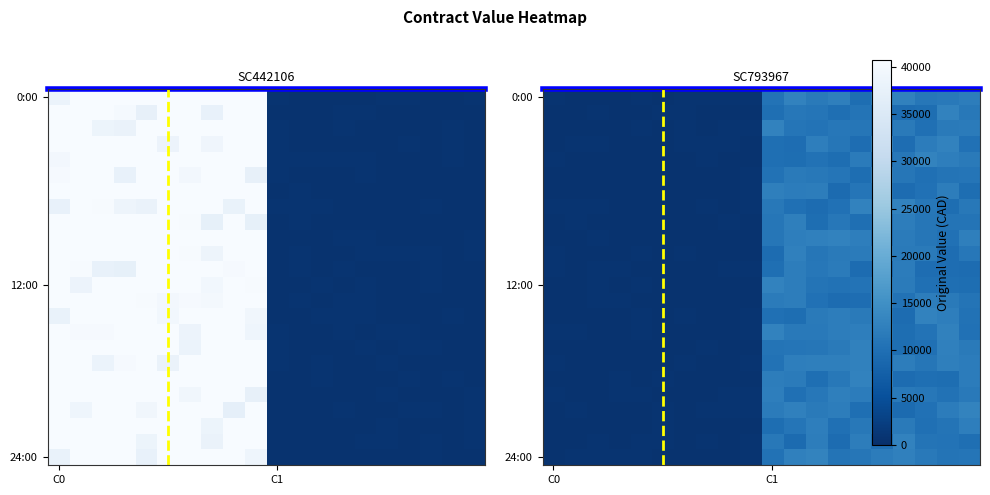

At Landfarm Treatment Activities, list the series in order from smallest to largest.

SC793967, SC442106